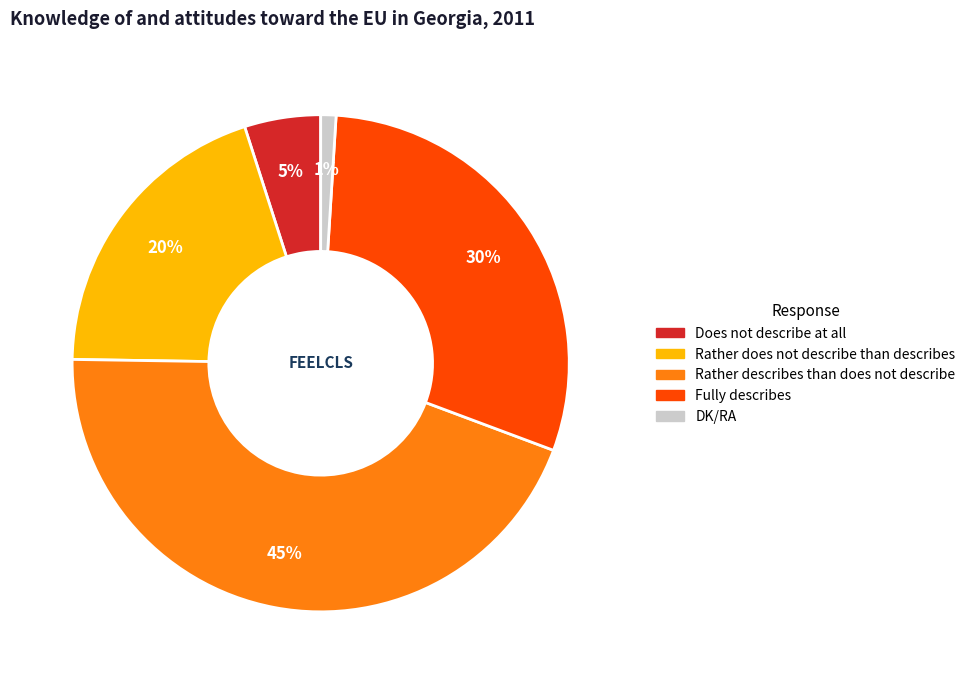

What is the smallest slice in the pie chart?

DK/RA